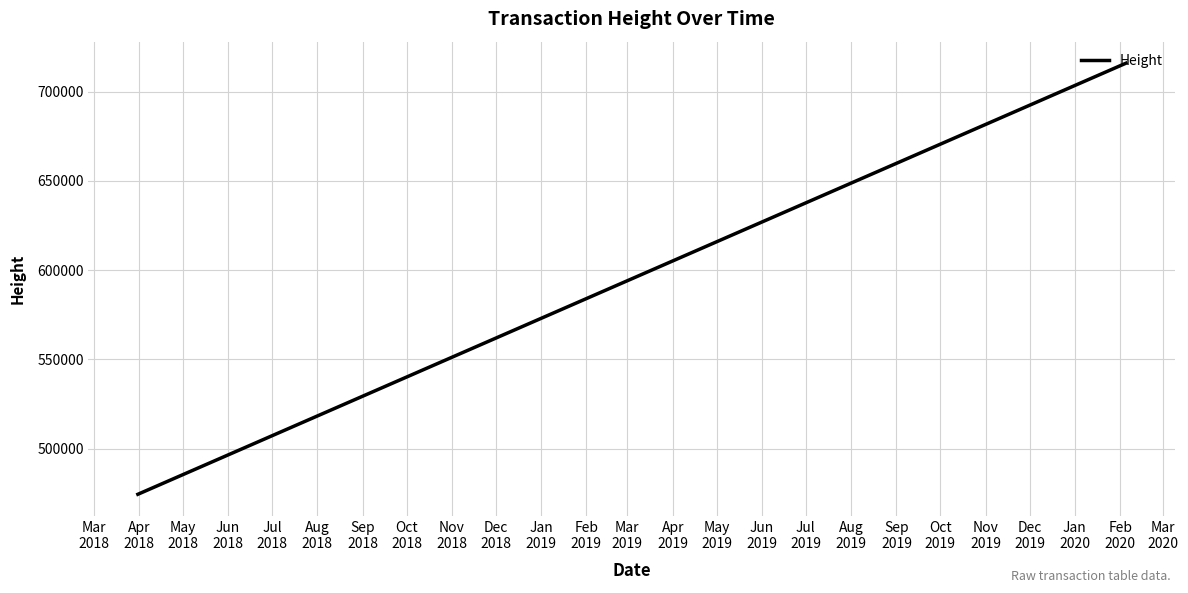

What is the difference between the maximum and minimum values?

241420